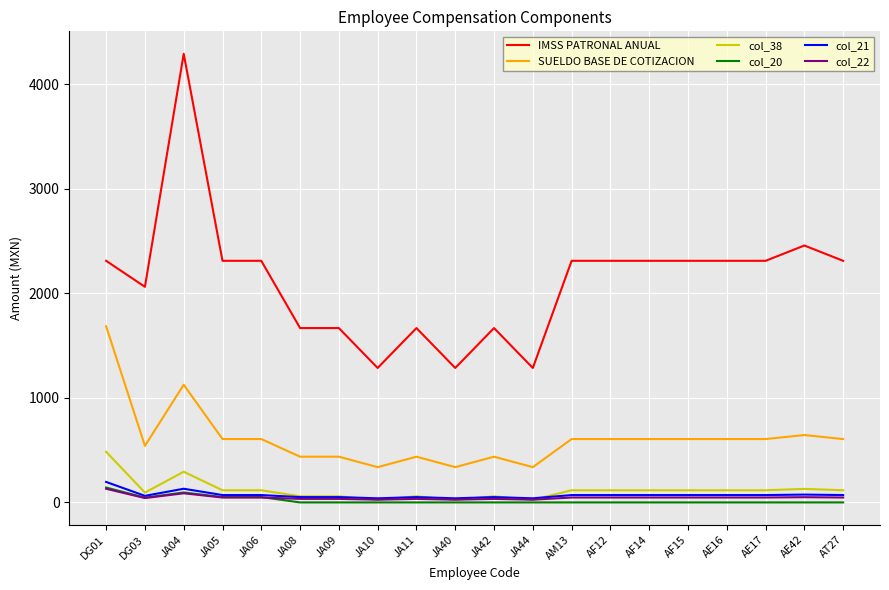

True or false: IMSS PATRONAL ANUAL has more than 0 points higher than both neighbors.

True